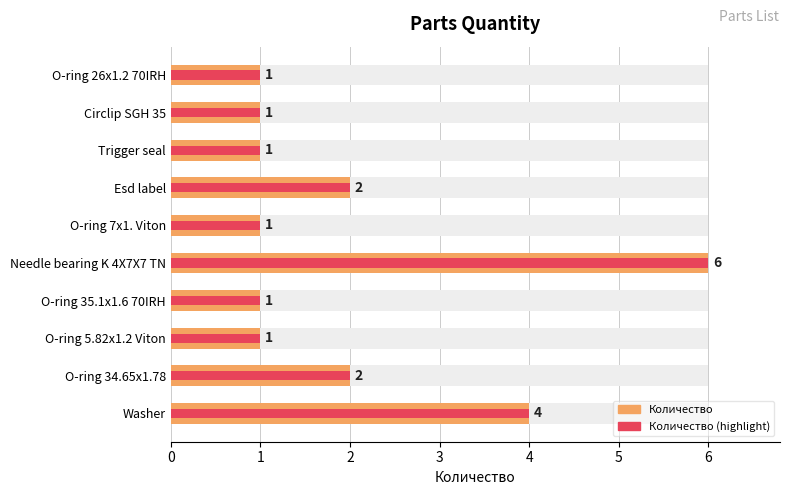

The chart shows a value of 0 at O-ring 7x1. Viton. True or false?

False